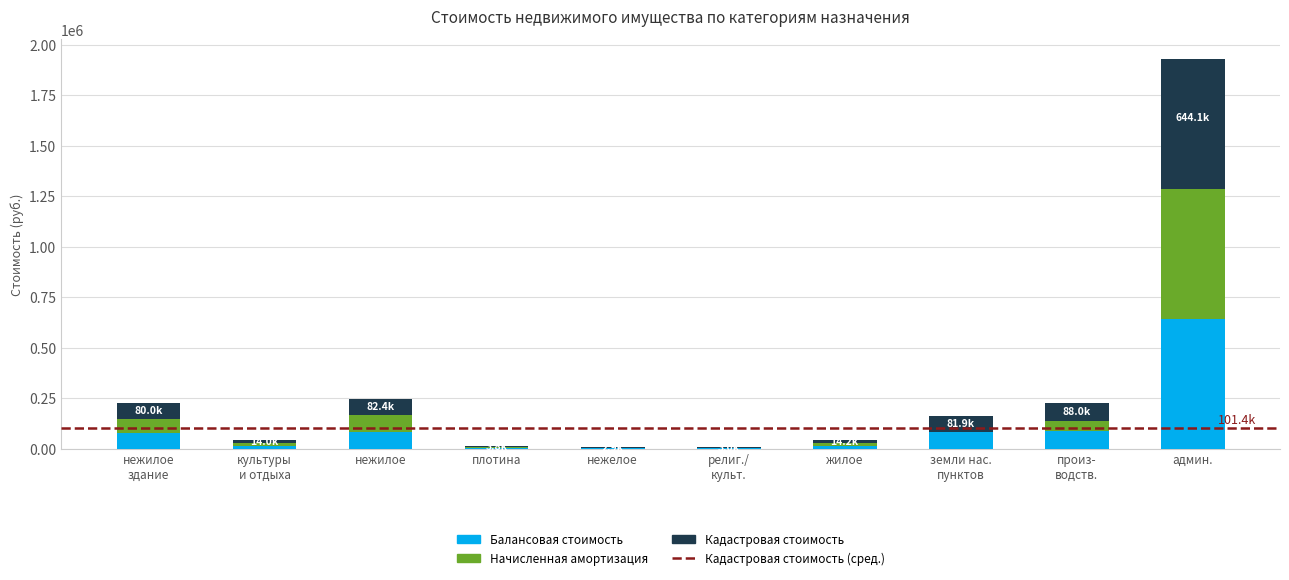

What is the maximum value for Балансовая стоимость?

644129.8